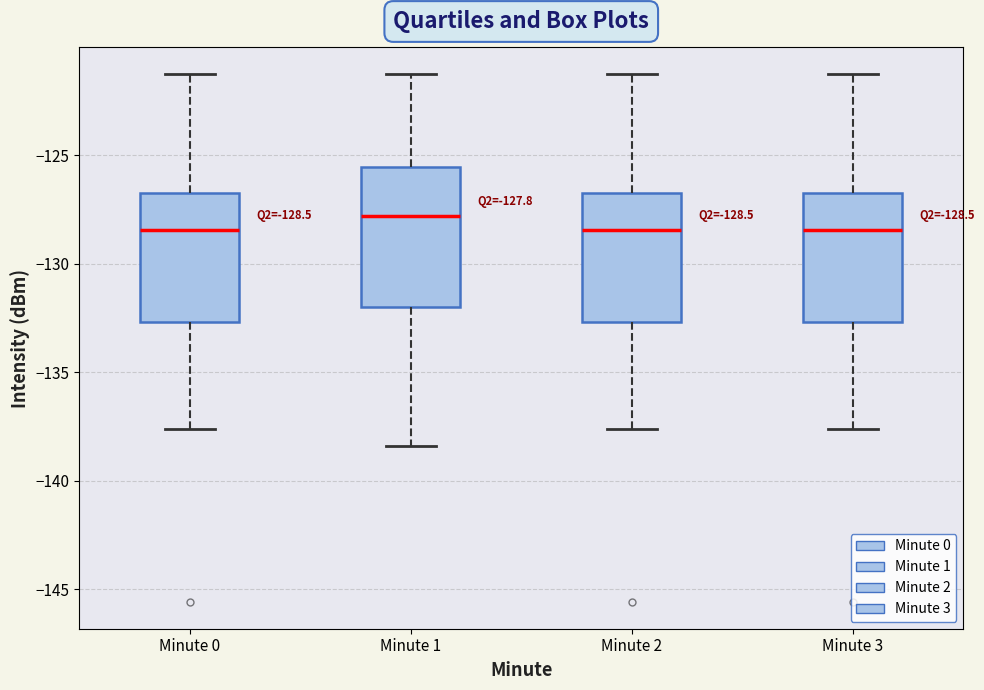

Which box is the tallest, from its lower edge to its upper edge?

Minute 1